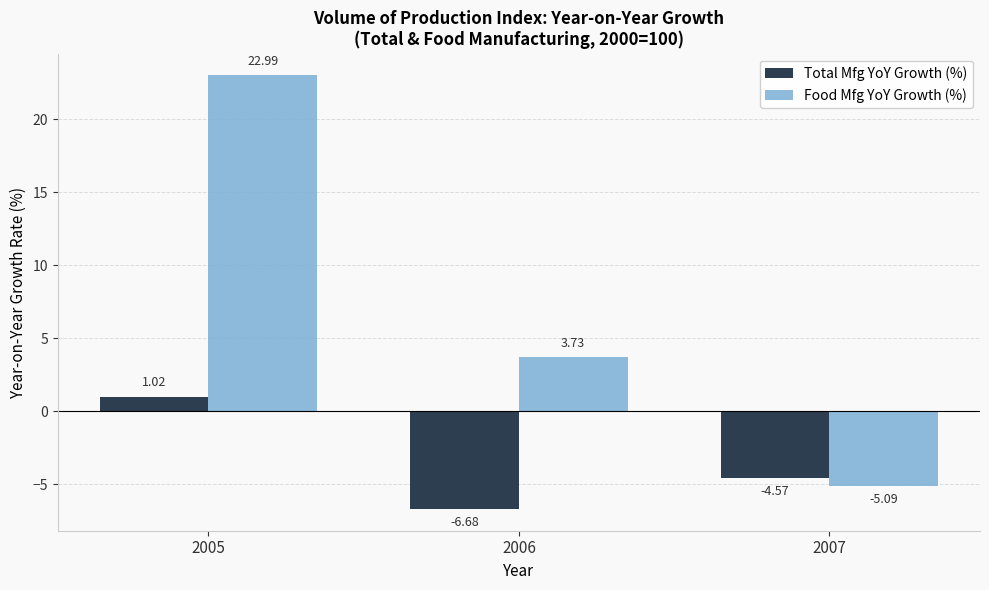

List the labels in order of Total Mfg YoY Growth (%) value, largest first.

2005, 2007, 2006